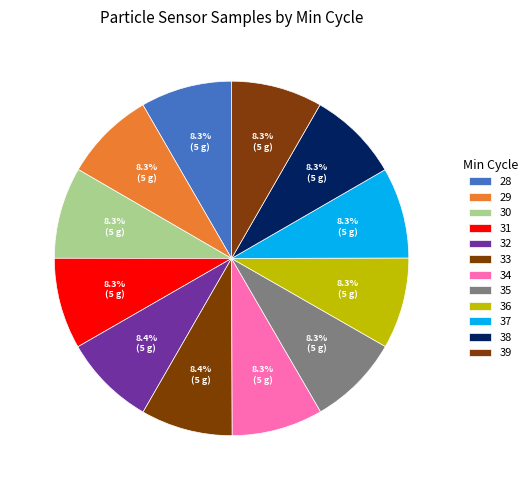

What percentage is the 36 slice, to the nearest percent?

8%